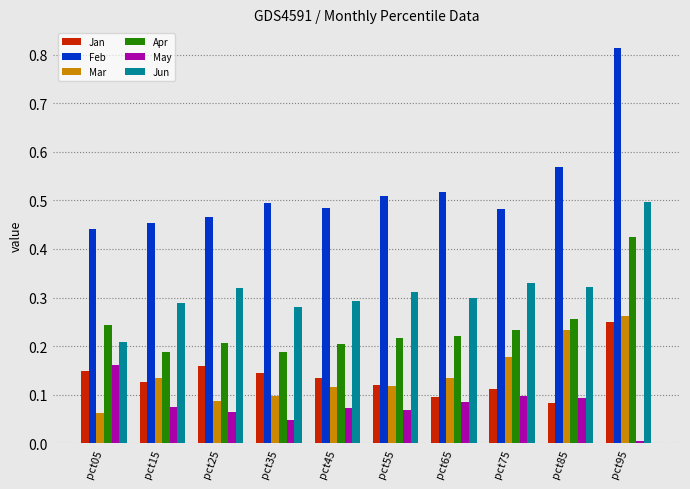

At how many categories does at least one series exceed 0?

10